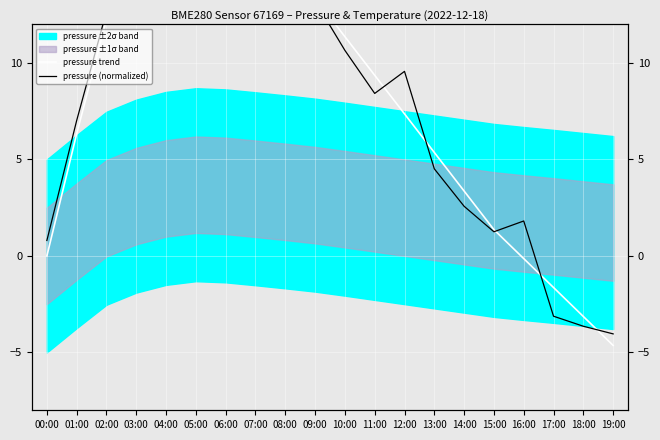

At how many categories does at least one series exceed 11?

9